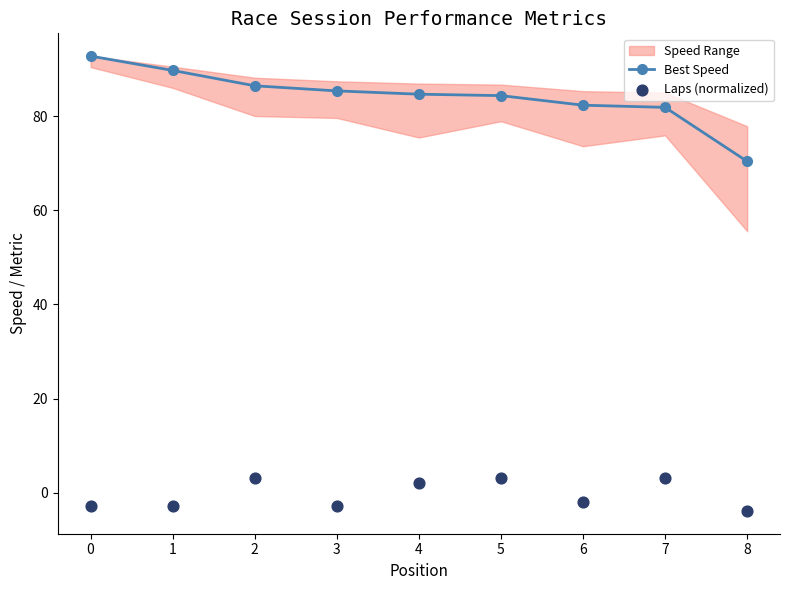

Is it true that Best Speed equals 81.9 at 7?

True